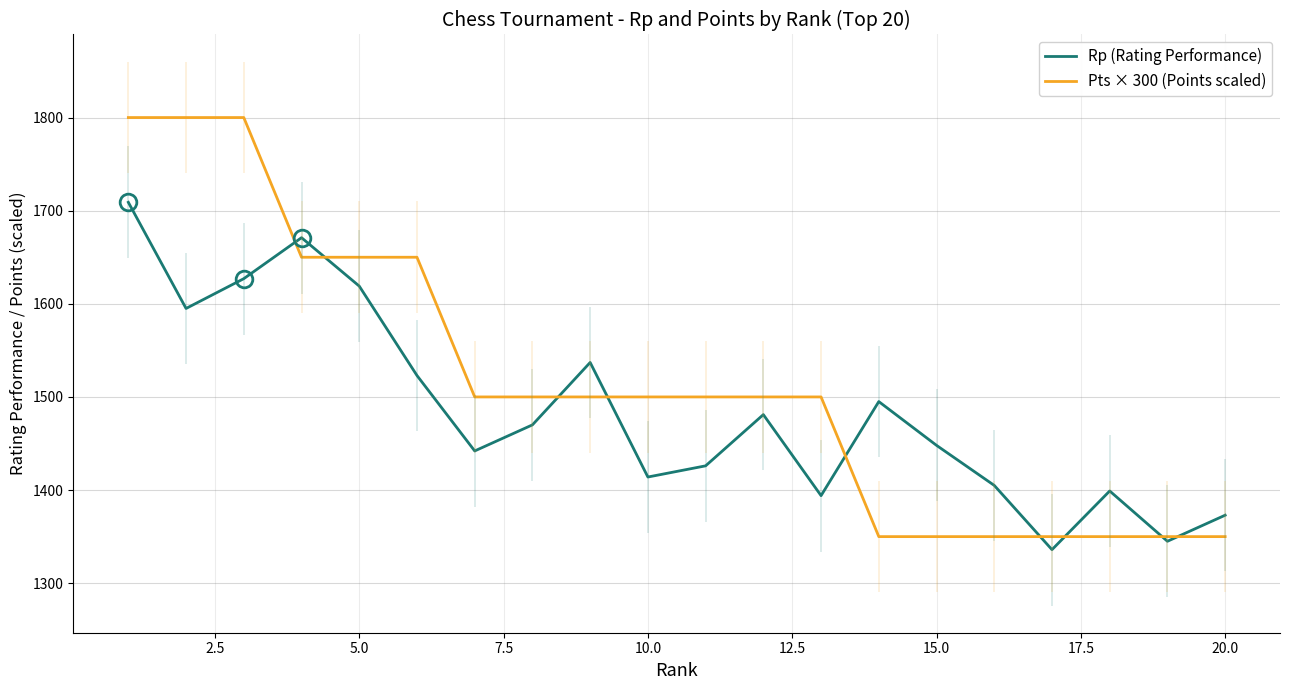

What is the lowest value of the Rp (Rating Performance) series?

1336